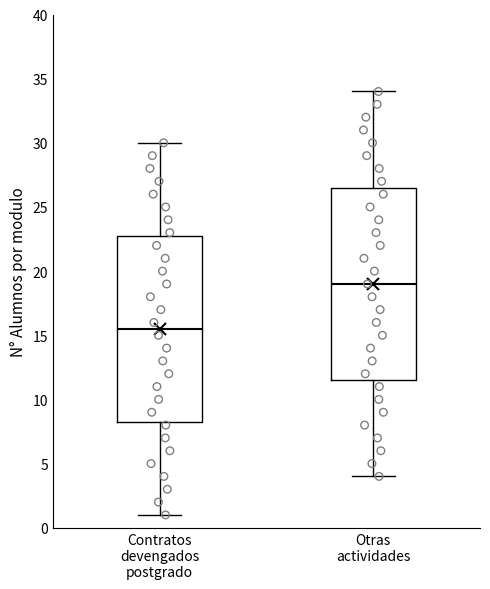

Reading left to right, read every box against the y-axis: the position of its median line, the range the box covers, and the ends of its whiskers. The values are not printed on the chart, so give them approximately, as read against the axis.

Contratos devengados postgrado: median 15.5, box 8.5 to 23.0, whiskers 1.0 to 30.0
Otras actividades: median 19.0, box 11.5 to 26.5, whiskers 4.0 to 34.0